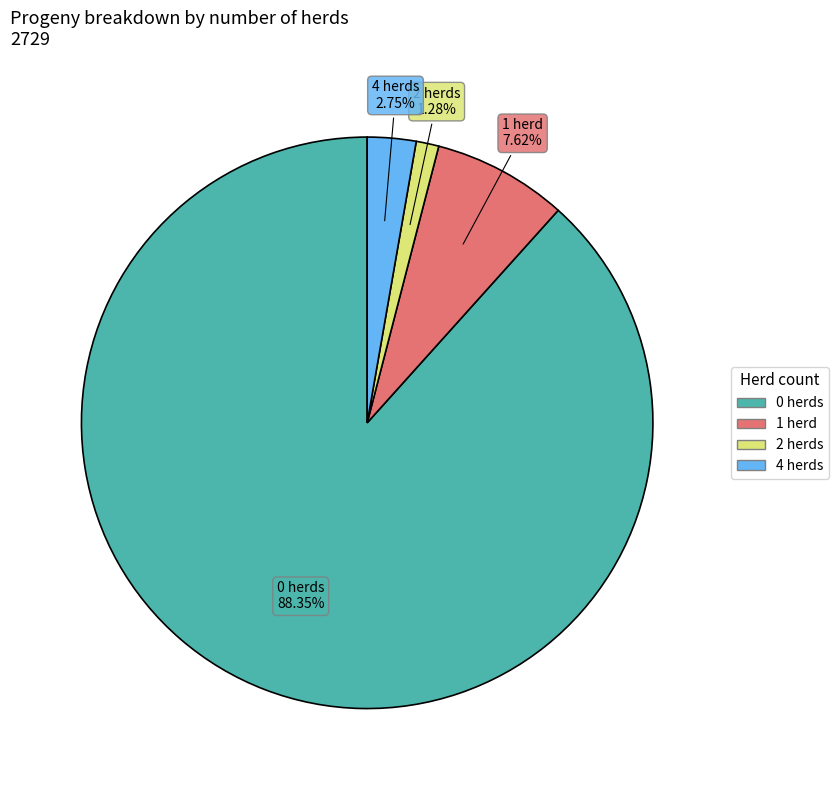

How many slices are in this pie chart?

4